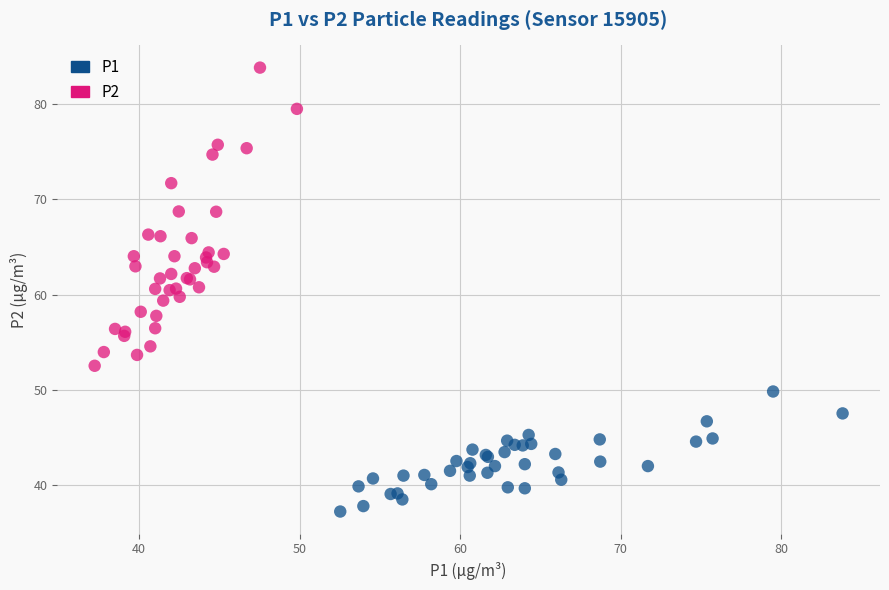

Which series has the widest spread of Y values?

P2